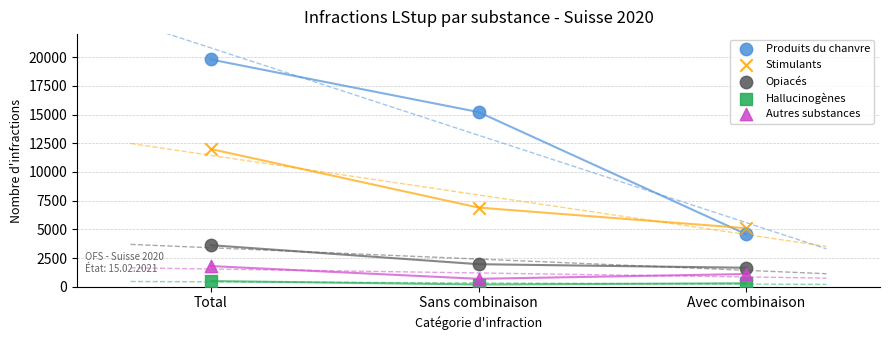

What are all the series names shown in the legend?

Produits du chanvre, Stimulants, Opiacés, Hallucinogènes, Autres substances